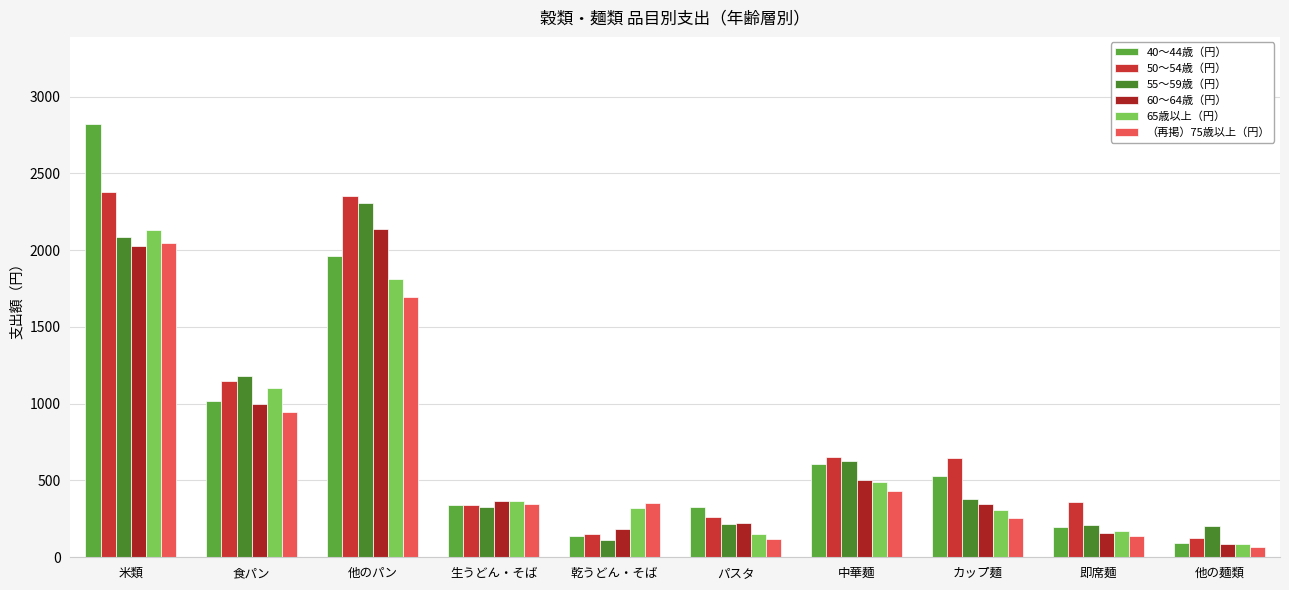

Reading left to right, extract all data points from this chart.

40～44歳（円）: 米類=2824	食パン=1018	他のパン=1963	生うどん・そば=338	乾うどん・そば=136	パスタ=326	中華麺=605	カップ麺=527	即席麺=196	他の麺類=96
50～54歳（円）: 米類=2377	食パン=1145	他のパン=2351	生うどん・そば=343	乾うどん・そば=152	パスタ=260	中華麺=653	カップ麺=649	即席麺=358	他の麺類=124
55～59歳（円）: 米類=2083	食パン=1180	他のパン=2305	生うどん・そば=328	乾うどん・そば=114	パスタ=216	中華麺=628	カップ麺=379	即席麺=213	他の麺類=206
60～64歳（円）: 米類=2026	食パン=996	他のパン=2137	生うどん・そば=365	乾うどん・そば=181	パスタ=225	中華麺=502	カップ麺=349	即席麺=161	他の麺類=89
65歳以上（円）: 米類=2130	食パン=1100	他のパン=1814	生うどん・そば=367	乾うどん・そば=320	パスタ=153	中華麺=493	カップ麺=307	即席麺=170	他の麺類=88
（再掲）75歳以上（円）: 米類=2047	食パン=949	他のパン=1693	生うどん・そば=346	乾うどん・そば=355	パスタ=120	中華麺=433	カップ麺=256	即席麺=139	他の麺類=68